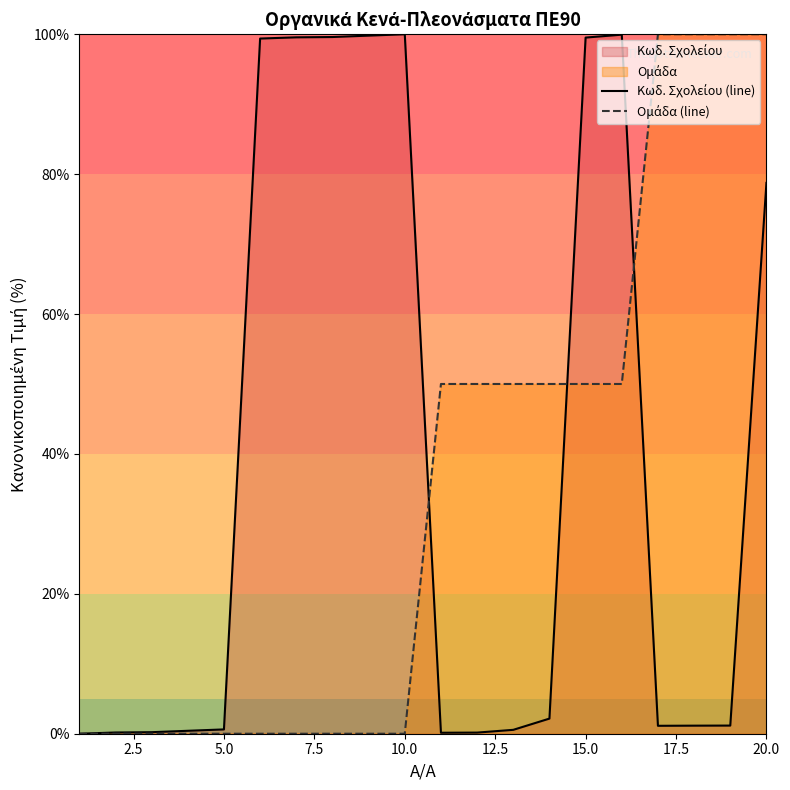

What is the value of the Ομάδα (line) point at the 18th from the left?

100.0